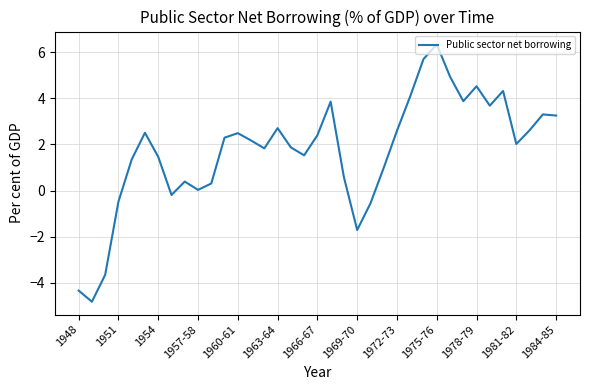

How many lines are shown in the chart?

1